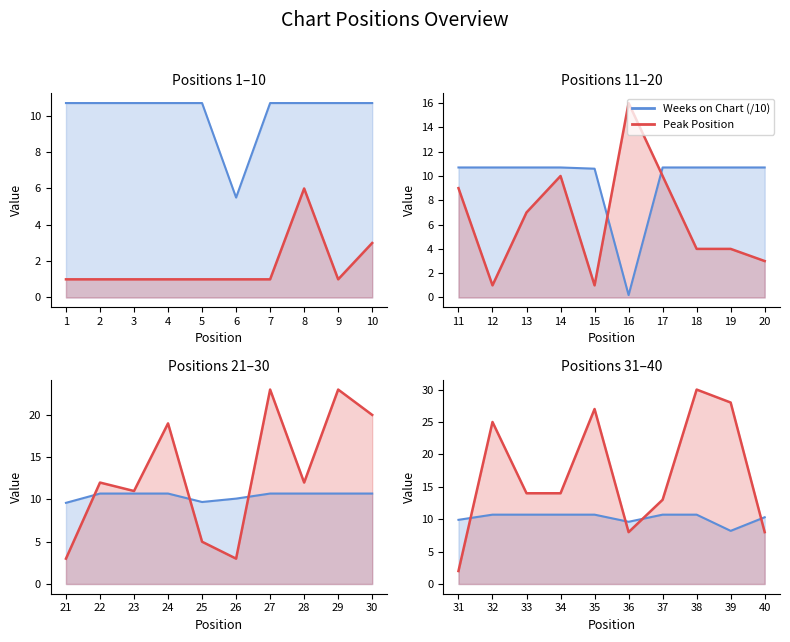

True or false: Peak Position has more than 0 points higher than both neighbors.

True